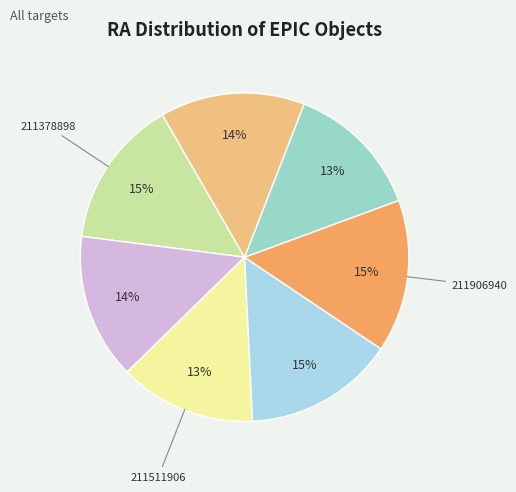

How many segments does this pie chart have?

7